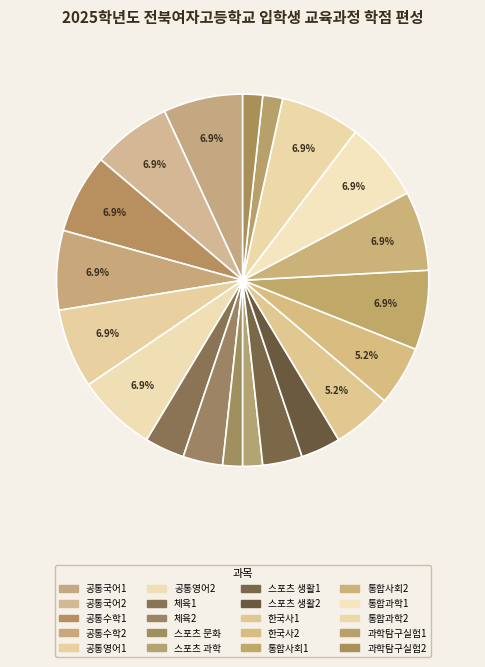

Combined, what portion of the pie is 통합사회1 and 스포츠 문화?

8.6%